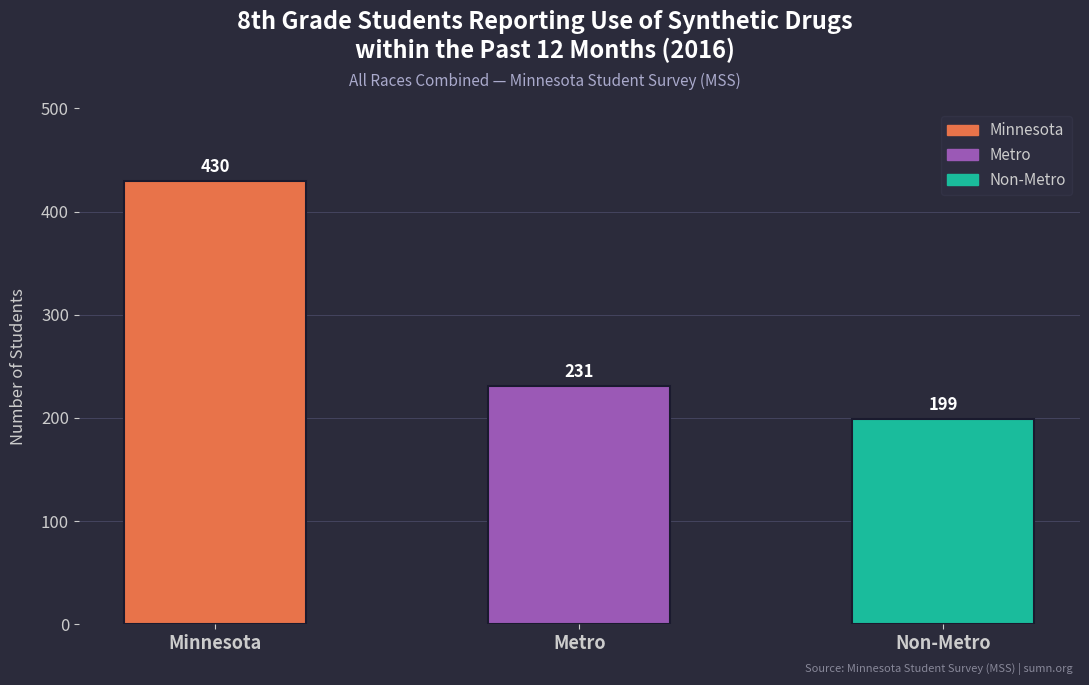

Which label corresponds to the smallest value in the chart?

Non-Metro